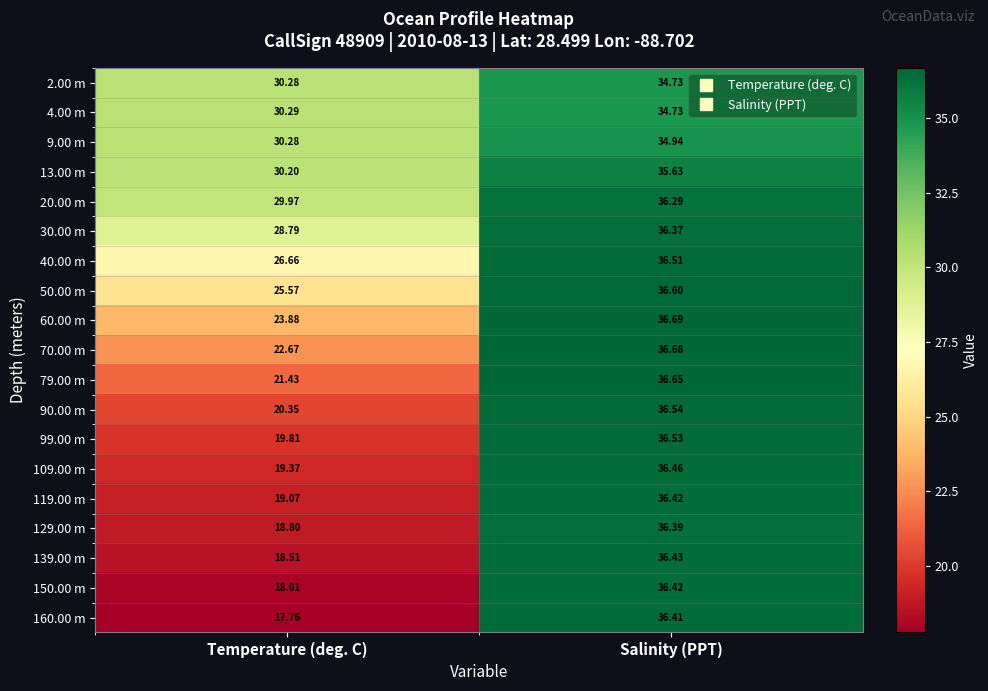

At which label does 60.00 m reach its minimum?

Temperature (deg. C)